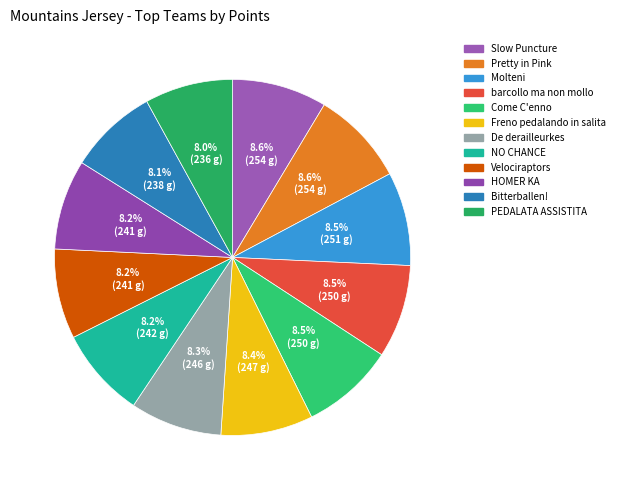

The HOMER KA slice represents 8% of the pie. True or false?

True